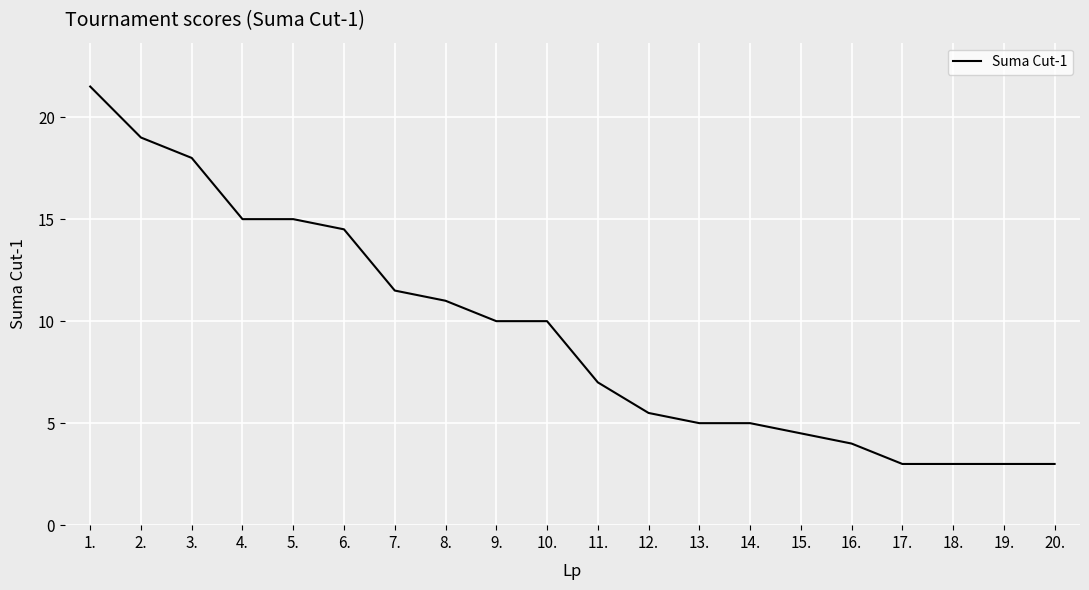

What is the greatest value displayed?

21.5